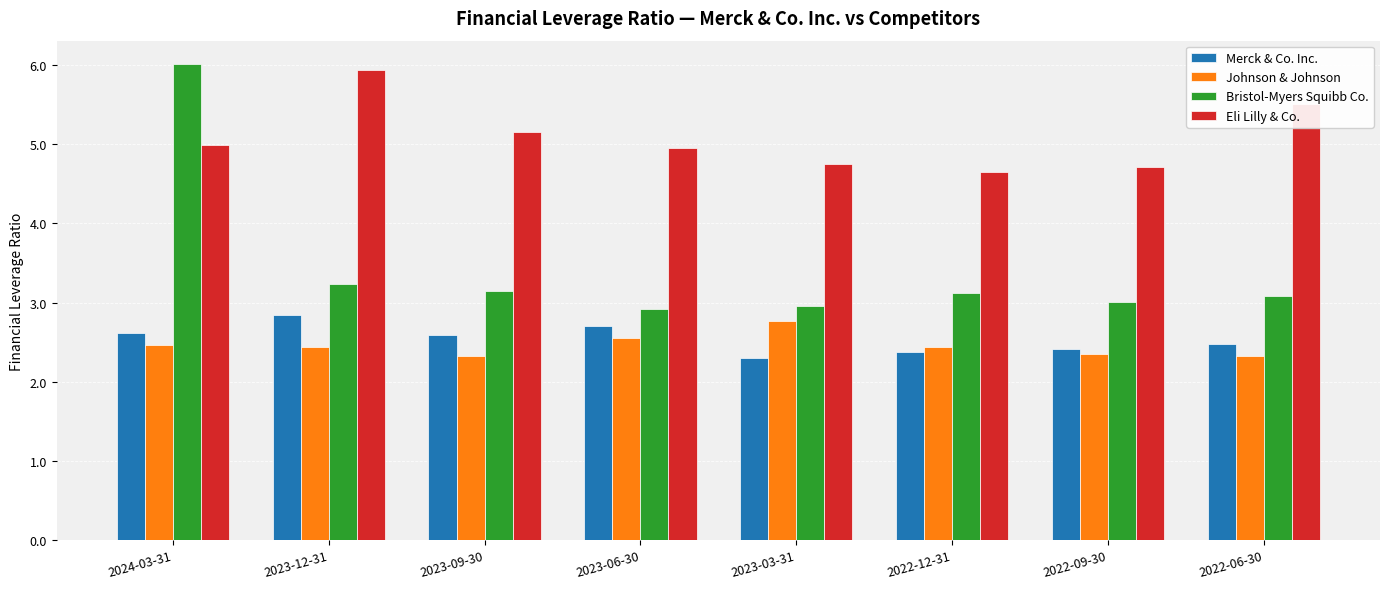

What is the value of the Bristol-Myers Squibb Co. bar at the 8th from the left?

3.1